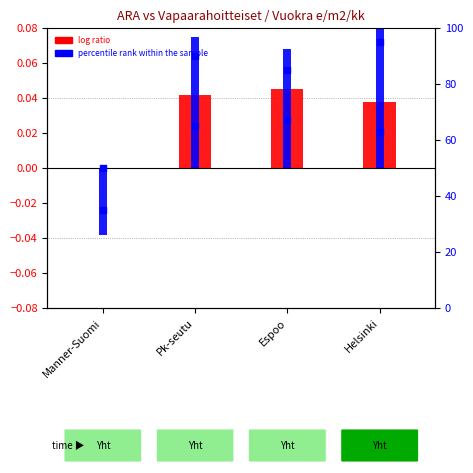

Which series has the widest spread of Y values?

percentile rank Vapaa